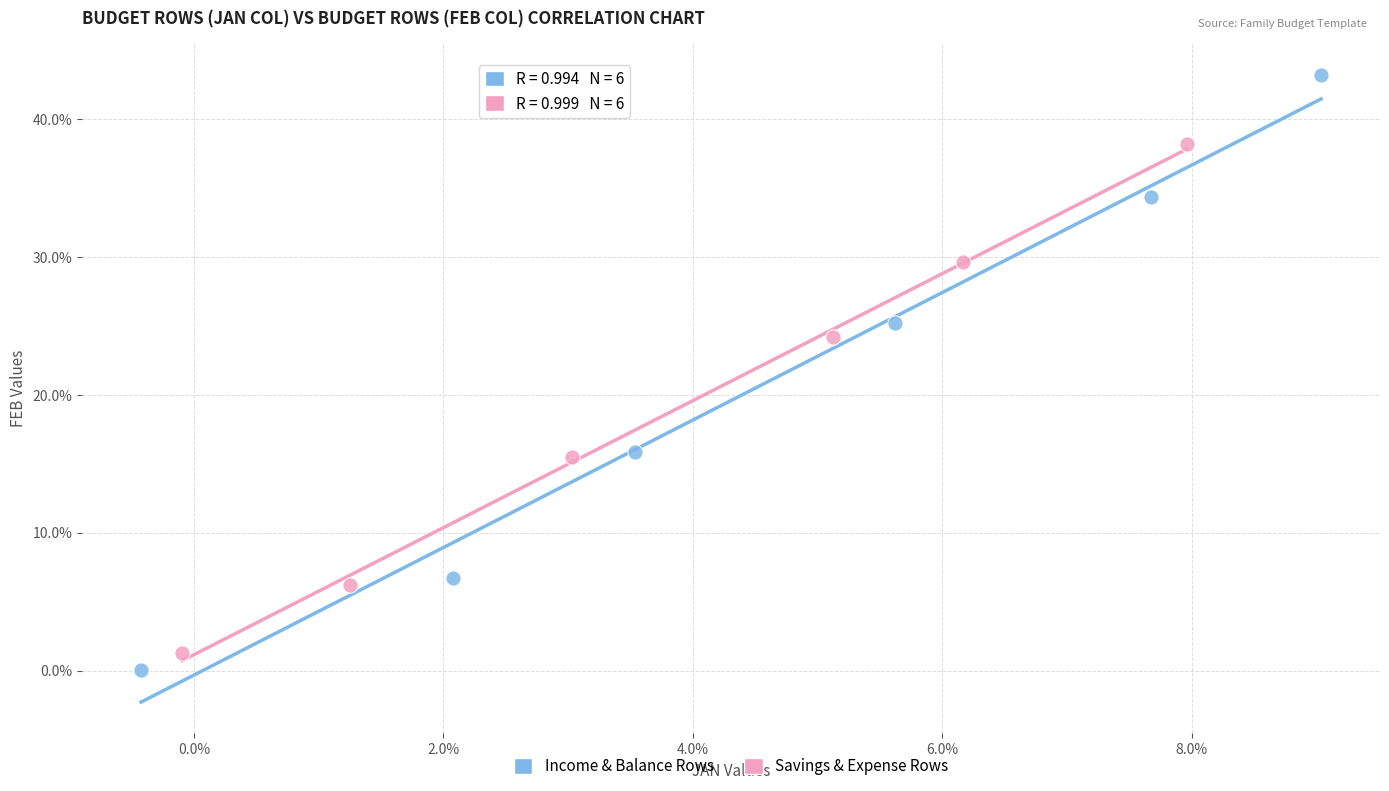

Which series has the widest spread of Y values?

Income & Balance Rows